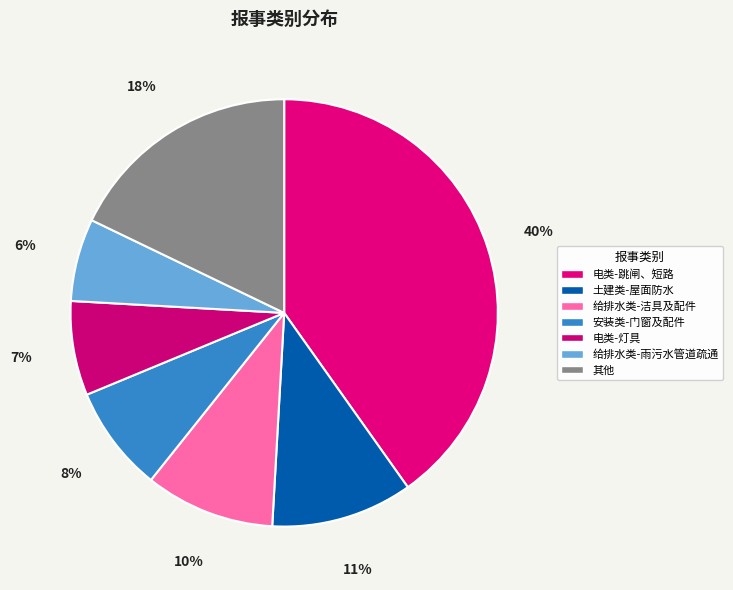

How many segments does this pie chart have?

7